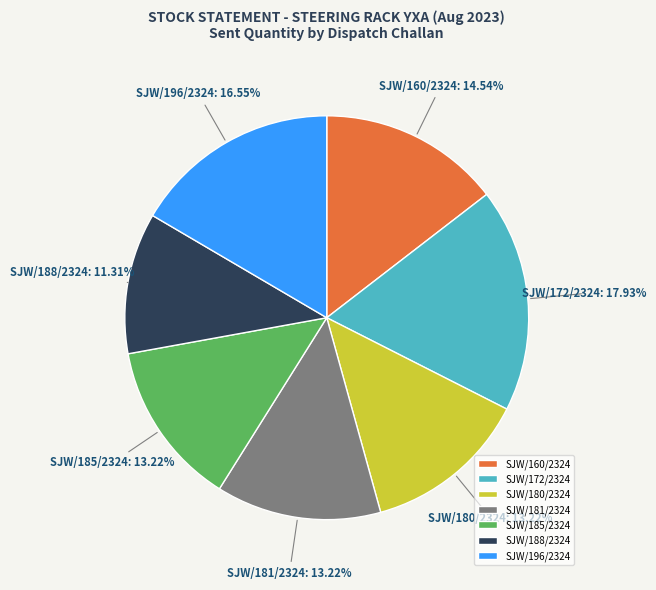

Is it true that SJW/172/2324 is 6% of the pie?

False